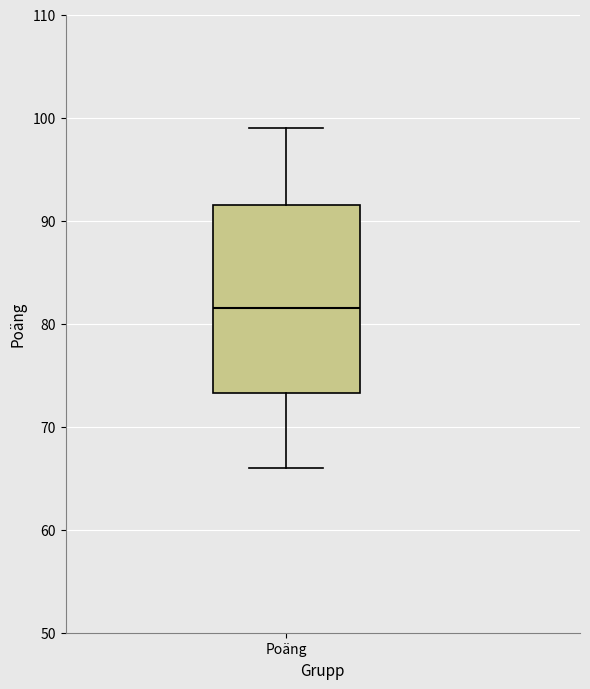

Transcribe this box plot: give where the median line is, the range the box spans, and where the two whiskers end, as read against the y-axis. The values are not printed on the chart, so give them approximately, as read against the axis.

median 82, box 73 to 92, whiskers 66 to 99